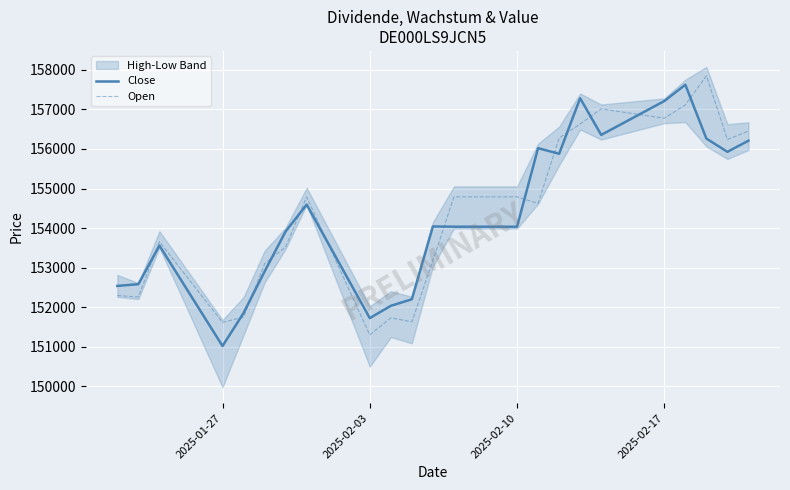

Reading right to left, transcribe all the data shown in this chart.

Close: 156210	155929	156264	157627	157214	156356	157285	155879	156021	154033	154033	154039	152196	152030	151719	154593	153914	152900	151848	151012	153555	152578	152534
Open: 156453	156240	157853	157116	156779	157015	156632	156277	154619	154789	154789	153176	151625	151726	151294	154787	153522	153092	151744	151611	153654	152254	152290